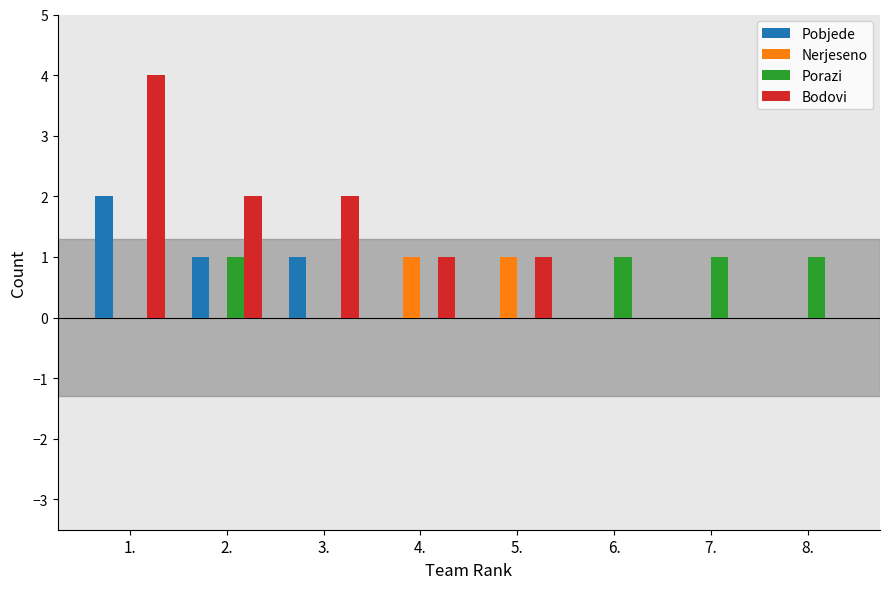

Reading right to left, extract all data points from this chart.

Pobjede: 8.=0	7.=0	6.=0	5.=0	4.=0	3.=1	2.=1	1.=2
Nerjeseno: 8.=0	7.=0	6.=0	5.=1	4.=1	3.=0	2.=0	1.=0
Porazi: 8.=1	7.=1	6.=1	5.=0	4.=0	3.=0	2.=1	1.=0
Bodovi: 8.=0	7.=0	6.=0	5.=1	4.=1	3.=2	2.=2	1.=4